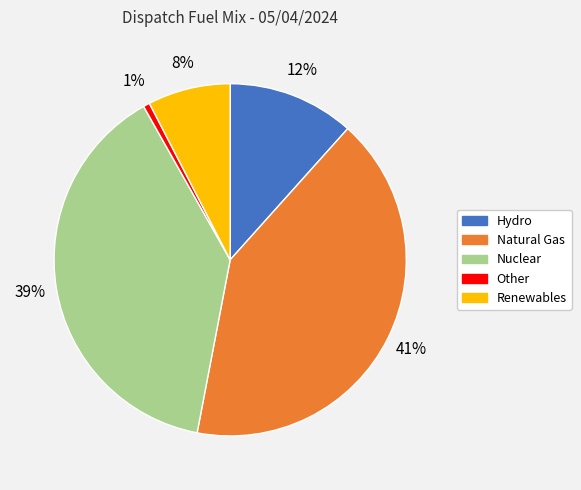

Is there a majority slice in this chart?

No